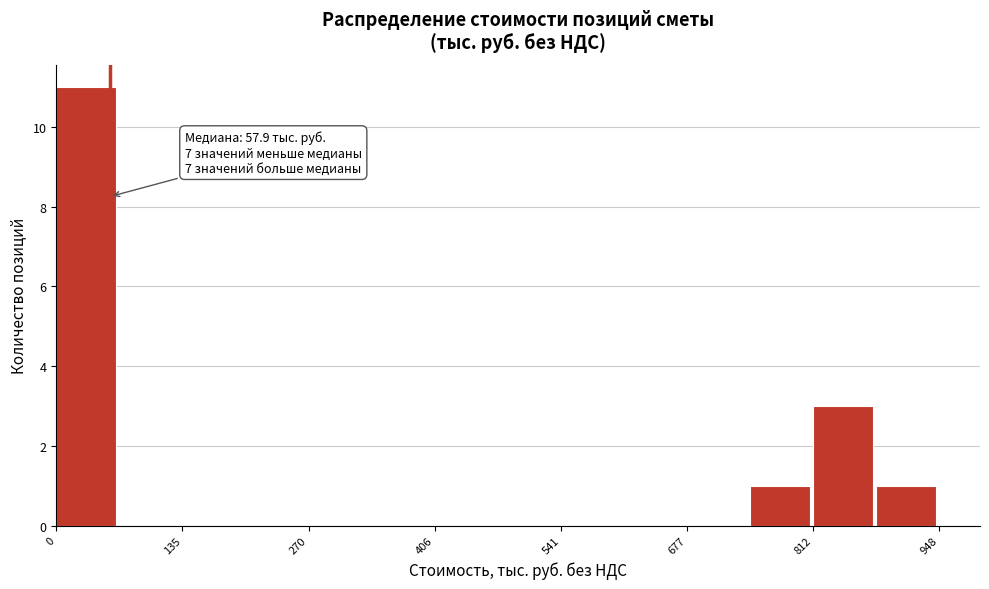

Around what value on the x-axis is the tallest bar? Give the approximate position of its centre, as read against the axis.

40